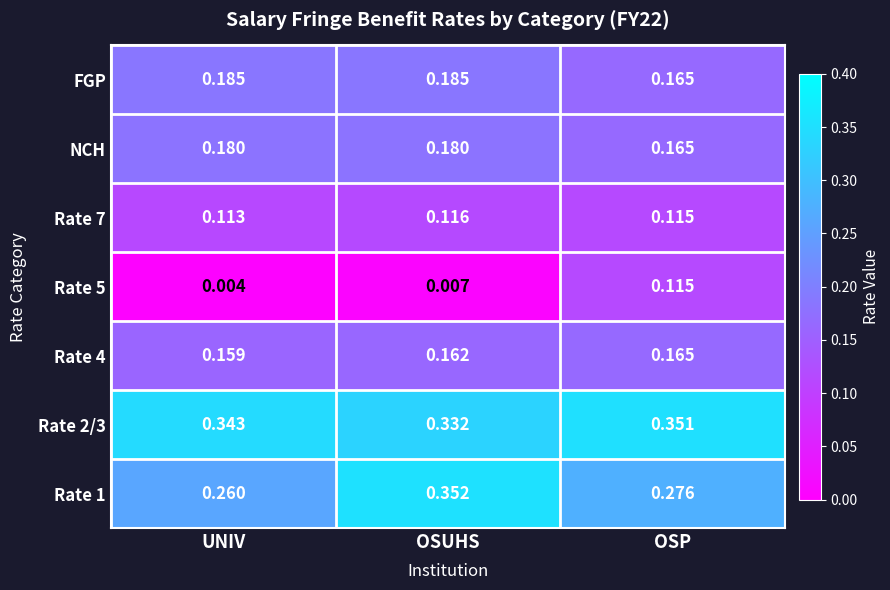

Which label corresponds to the largest value in the chart?

OSUHS